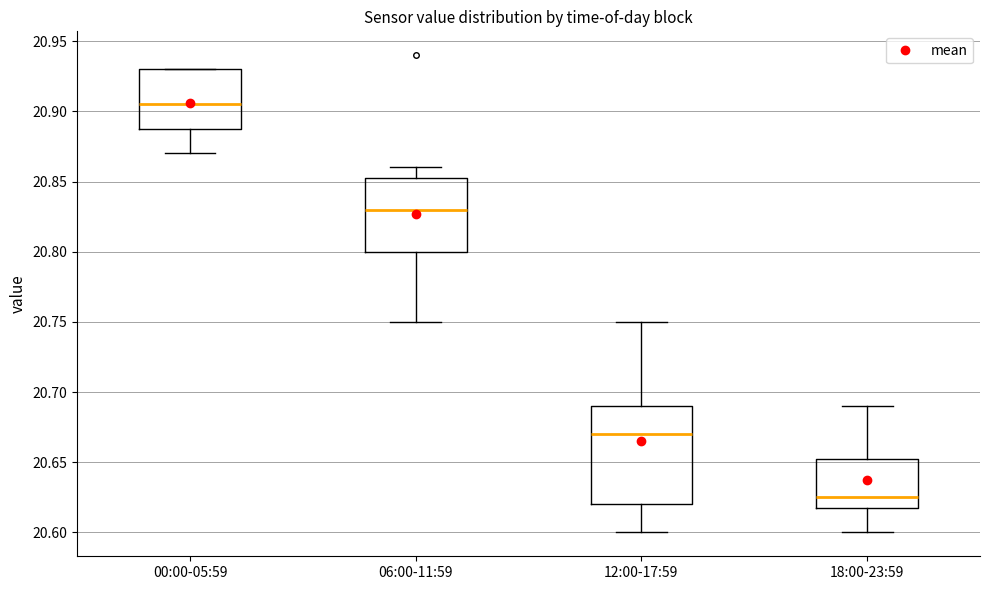

Where does the median line of the box for 06:00-11:59 sit on the y-axis? The values are not printed on the chart, so give them approximately, as read against the axis.

20.830